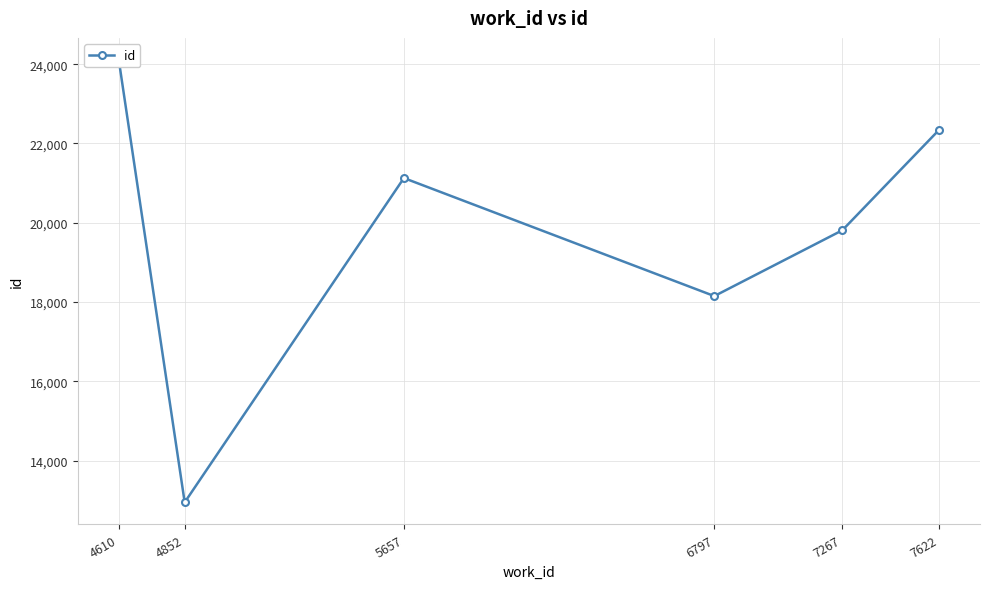

How many values are between 18150 and 22341?

4